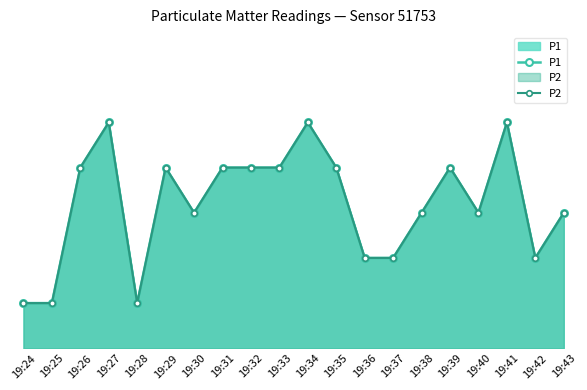

Which category has the highest value in the P1 series?

19:27